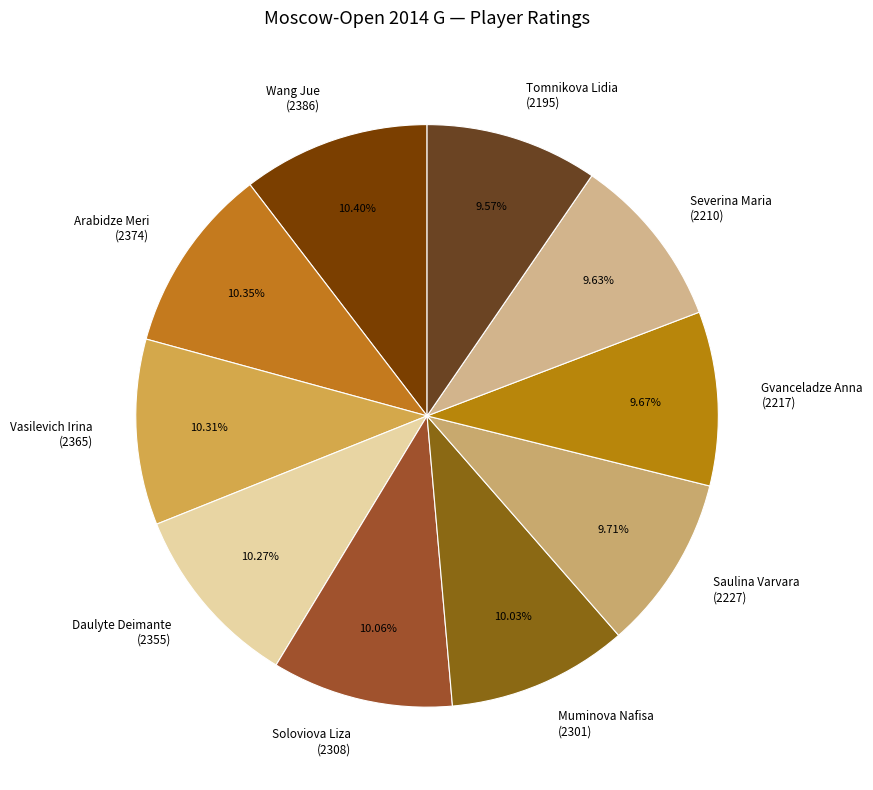

To the nearest percent, what is the difference between the largest and smallest slice percentages?

1%